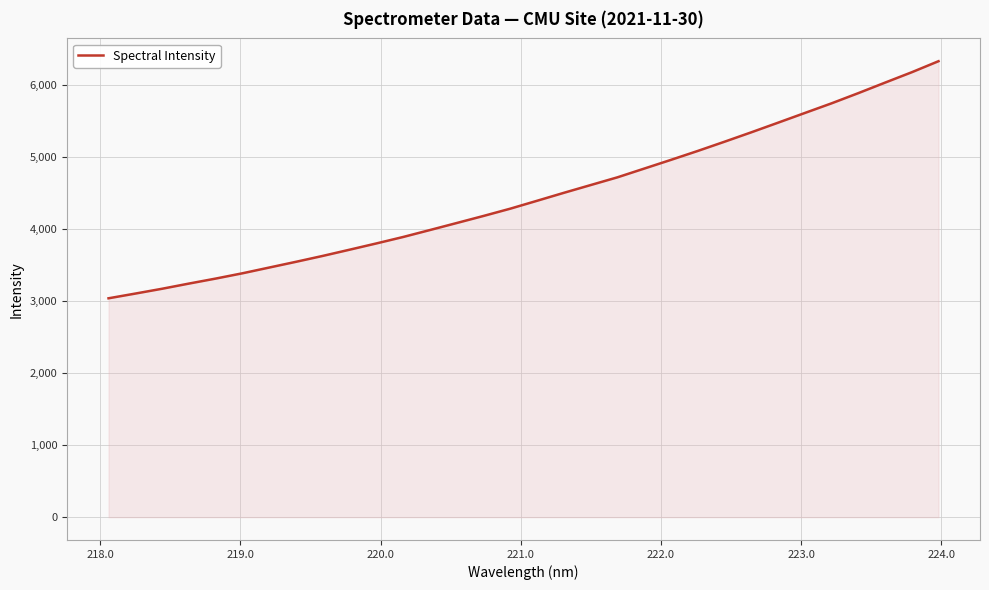

What is the difference between the maximum and minimum values?

3289.2